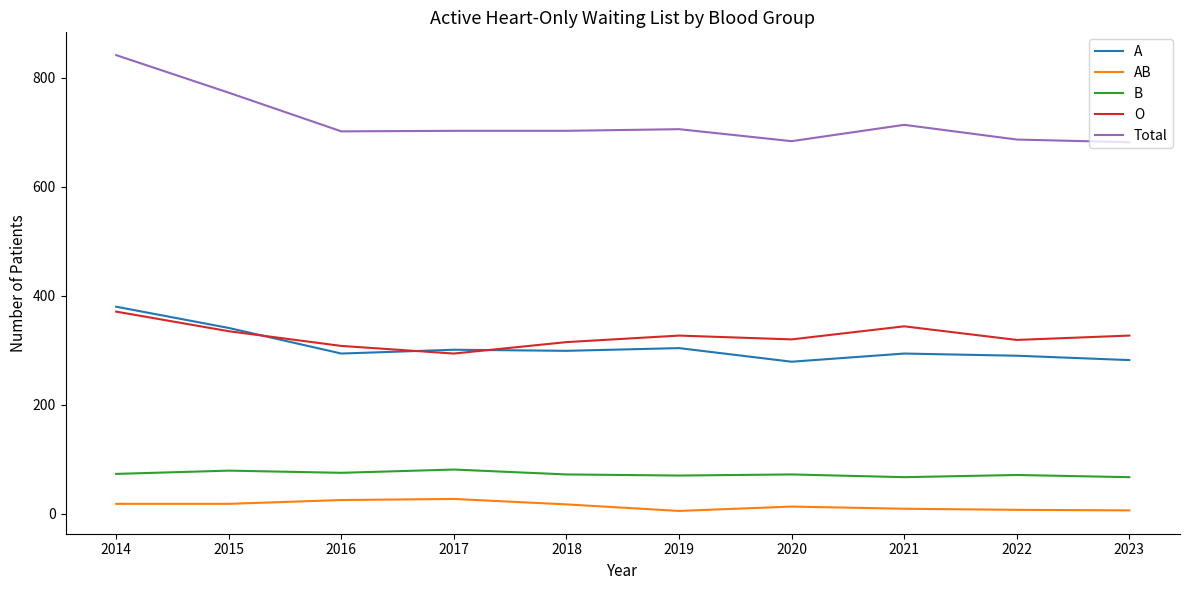

What is the sum of the B values at 2020 and 2019?

142